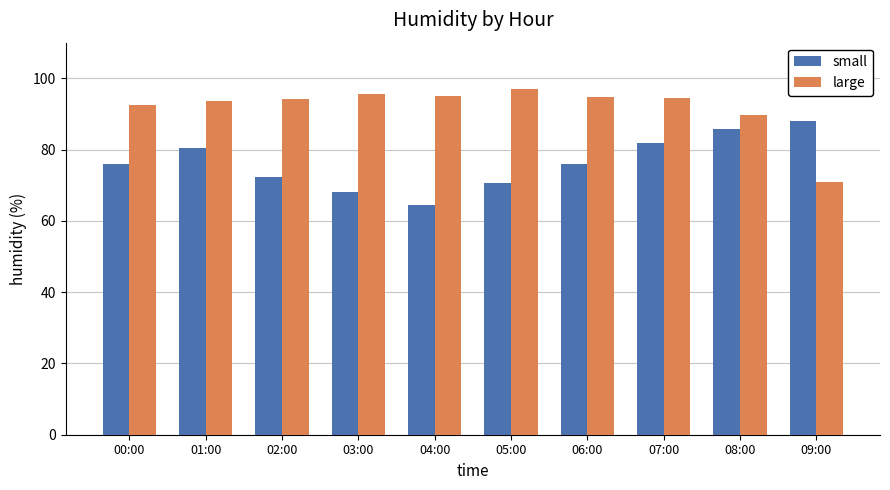

How many groups of bars are there?

10